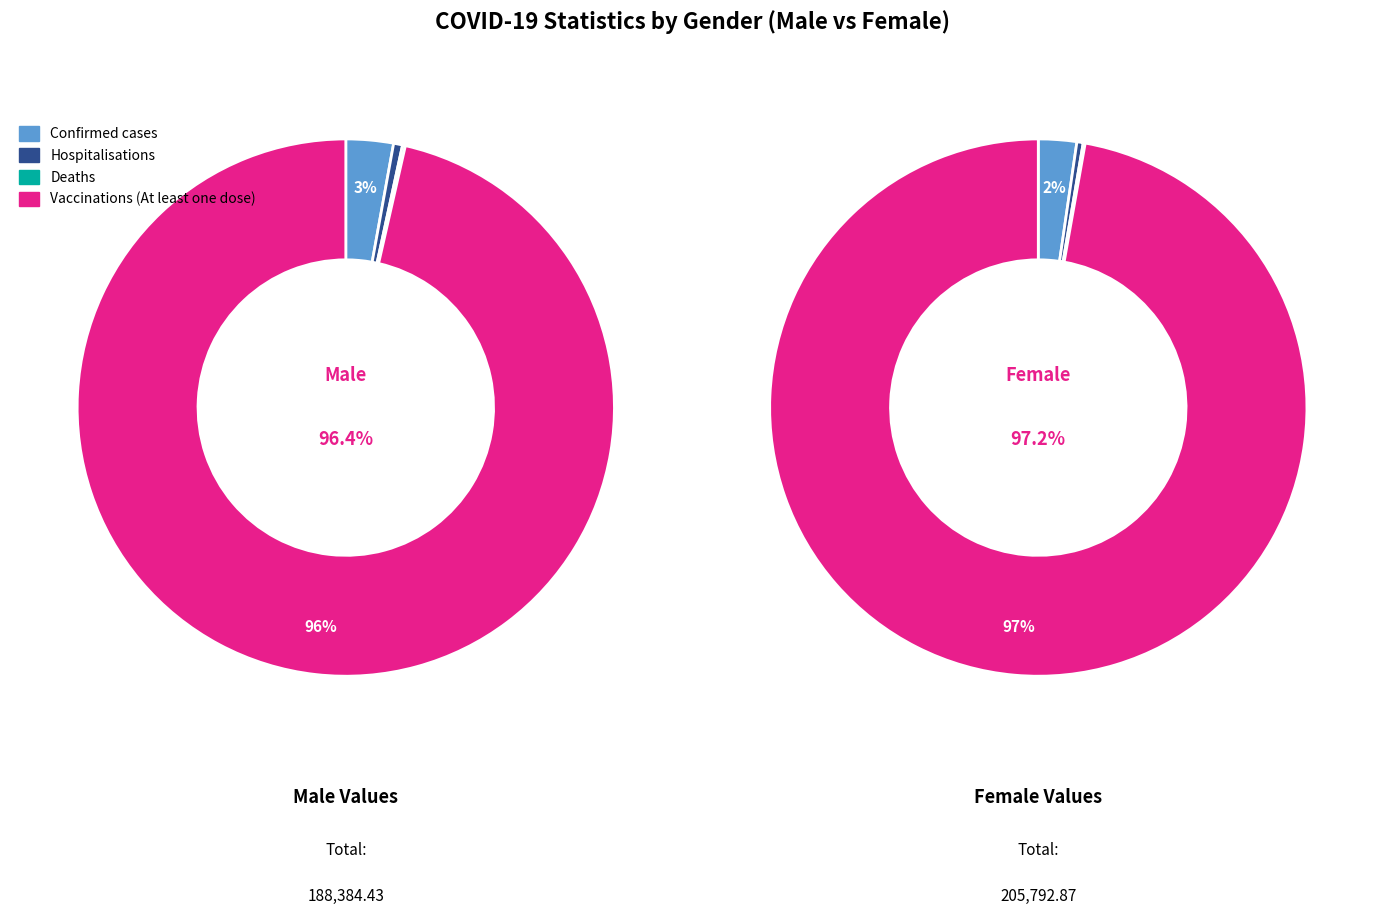

Between male_values and female_values, which series saw the biggest shift?

male_values